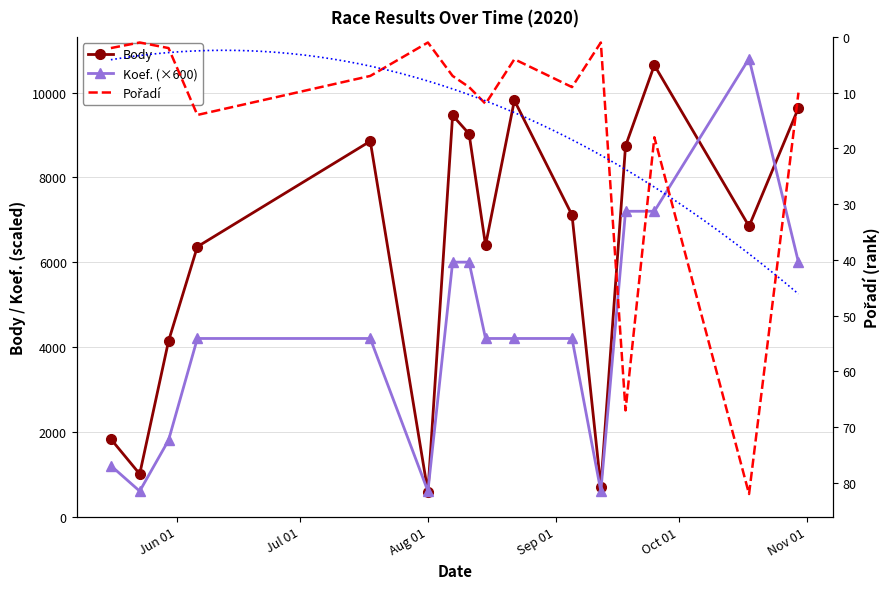

True or false: Pořadí has a value of 1 at 2020-09-12.

True